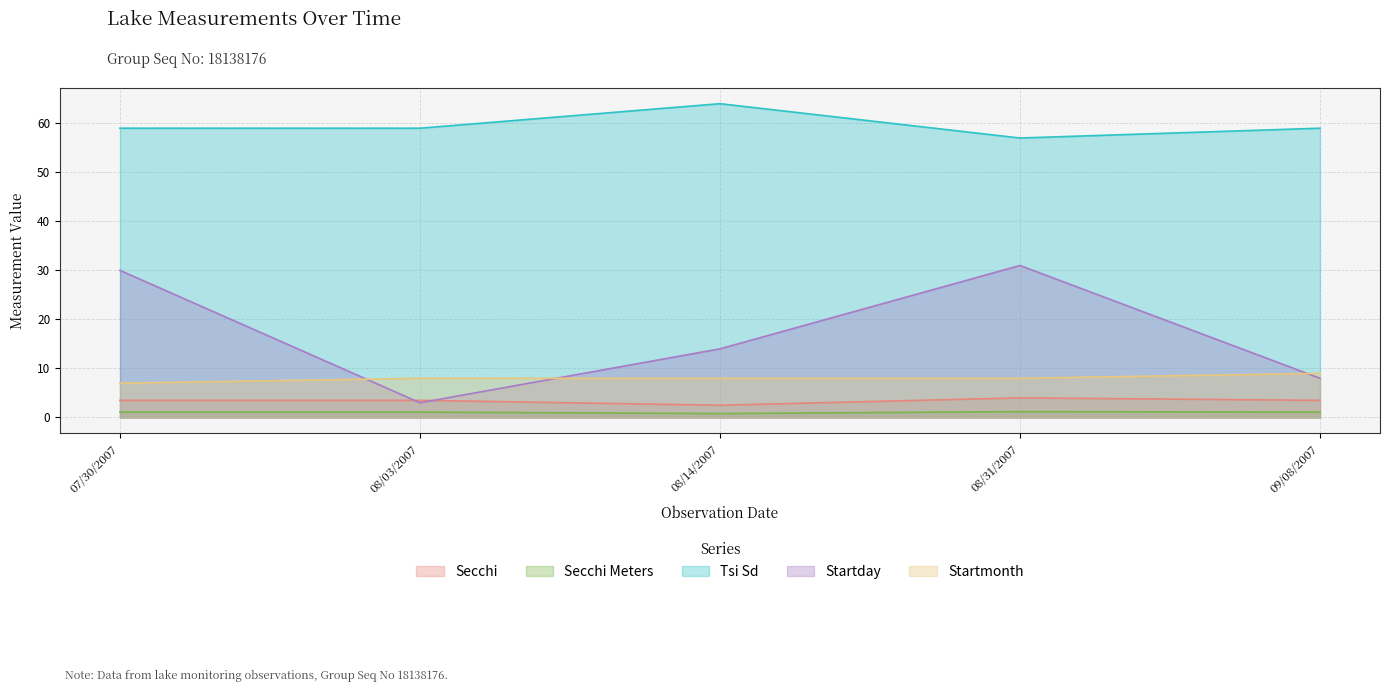

How many data points in Secchi are above 3?

4